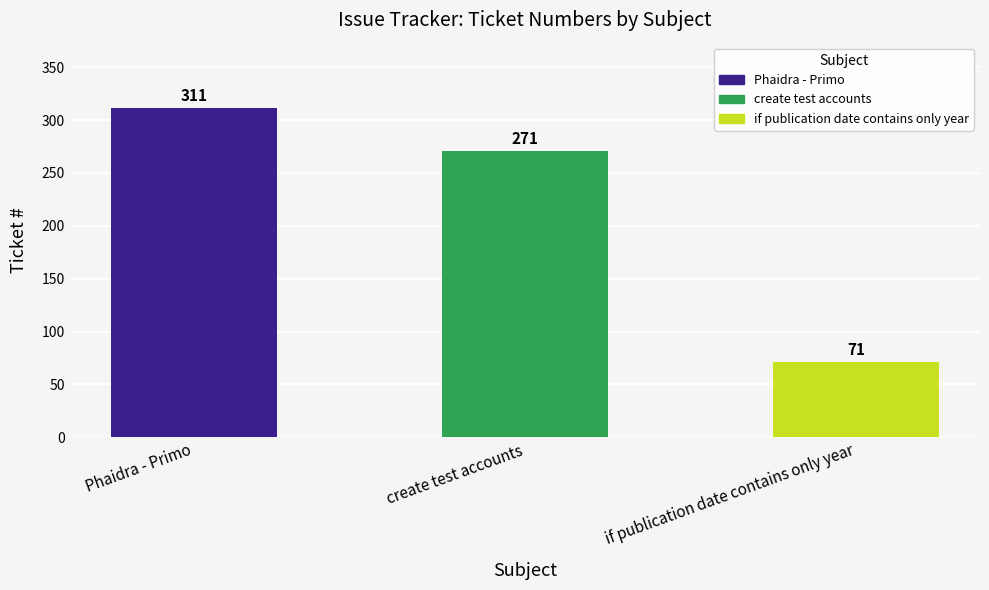

Reading left to right, transcribe all the data shown in this chart.

311	271	71